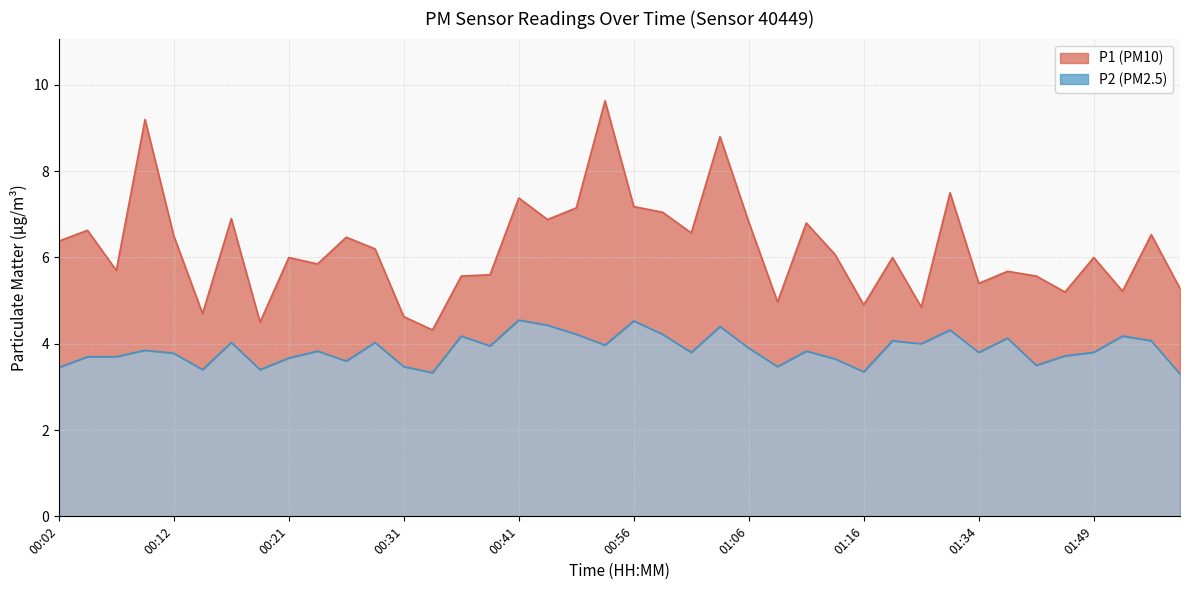

What is the difference between the maximum and second lowest values in the P1 (PM10) series?

5.1